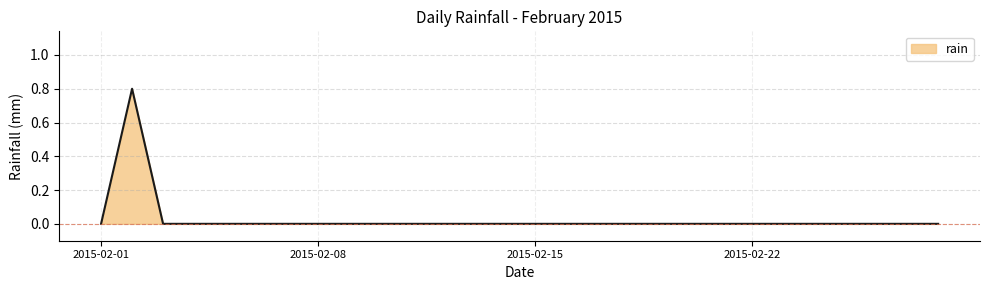

Does the chart have visible grid lines?

Yes